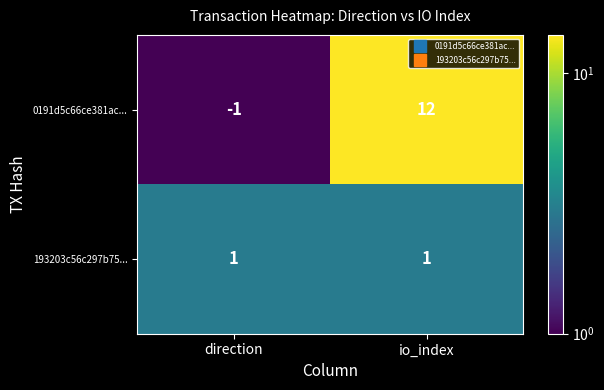

Which series has the largest range (max minus min)?

0191d5c66ce381ac...